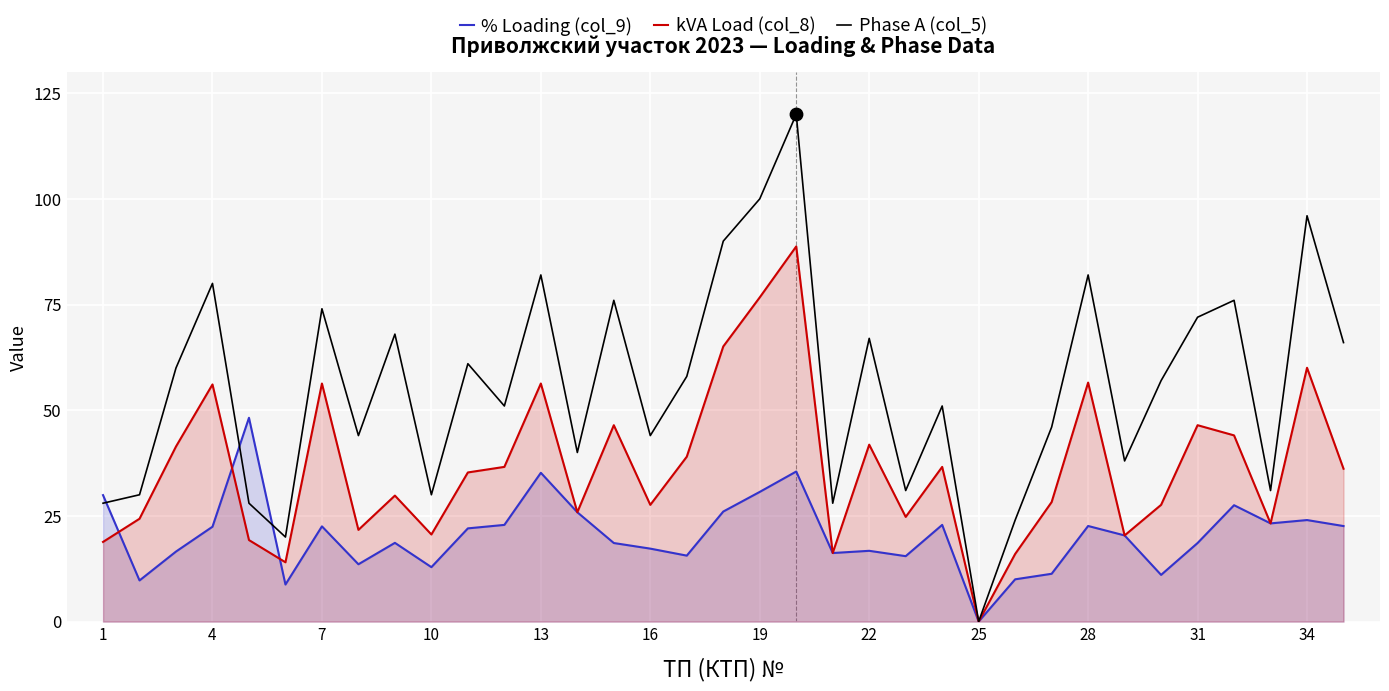

What are all the series names shown in the legend?

% Loading (col_9), kVA Load (col_8), Phase A (col_5)